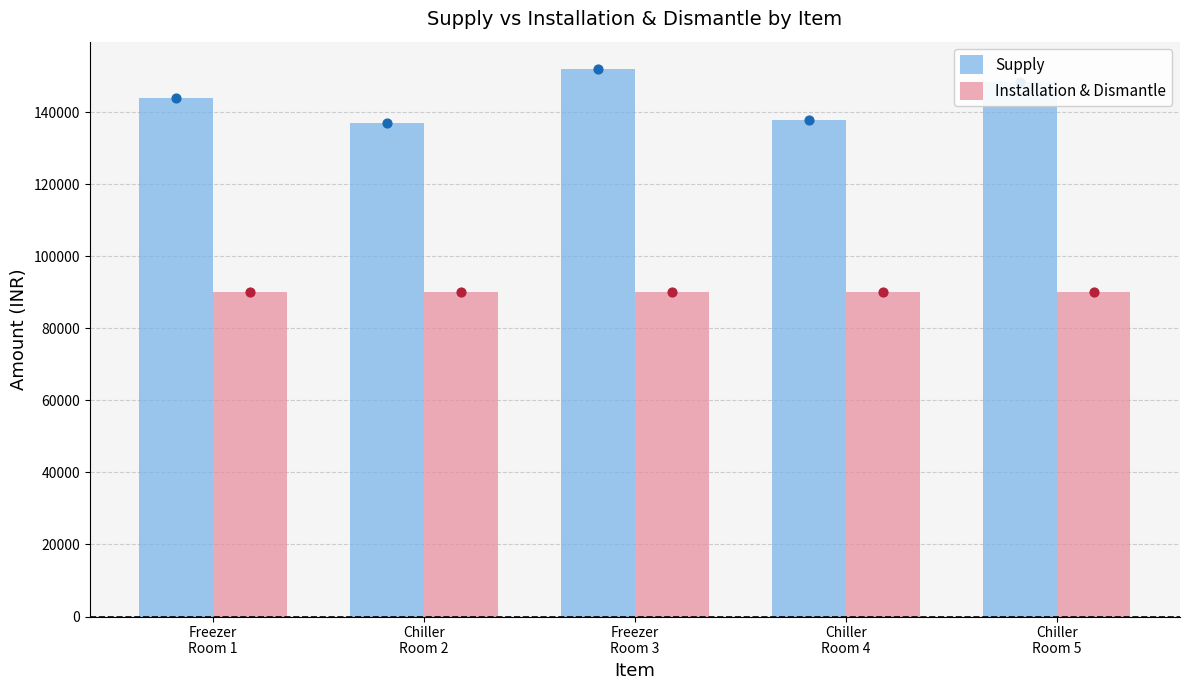

Which series has the largest Y range (max minus min)?

Supply